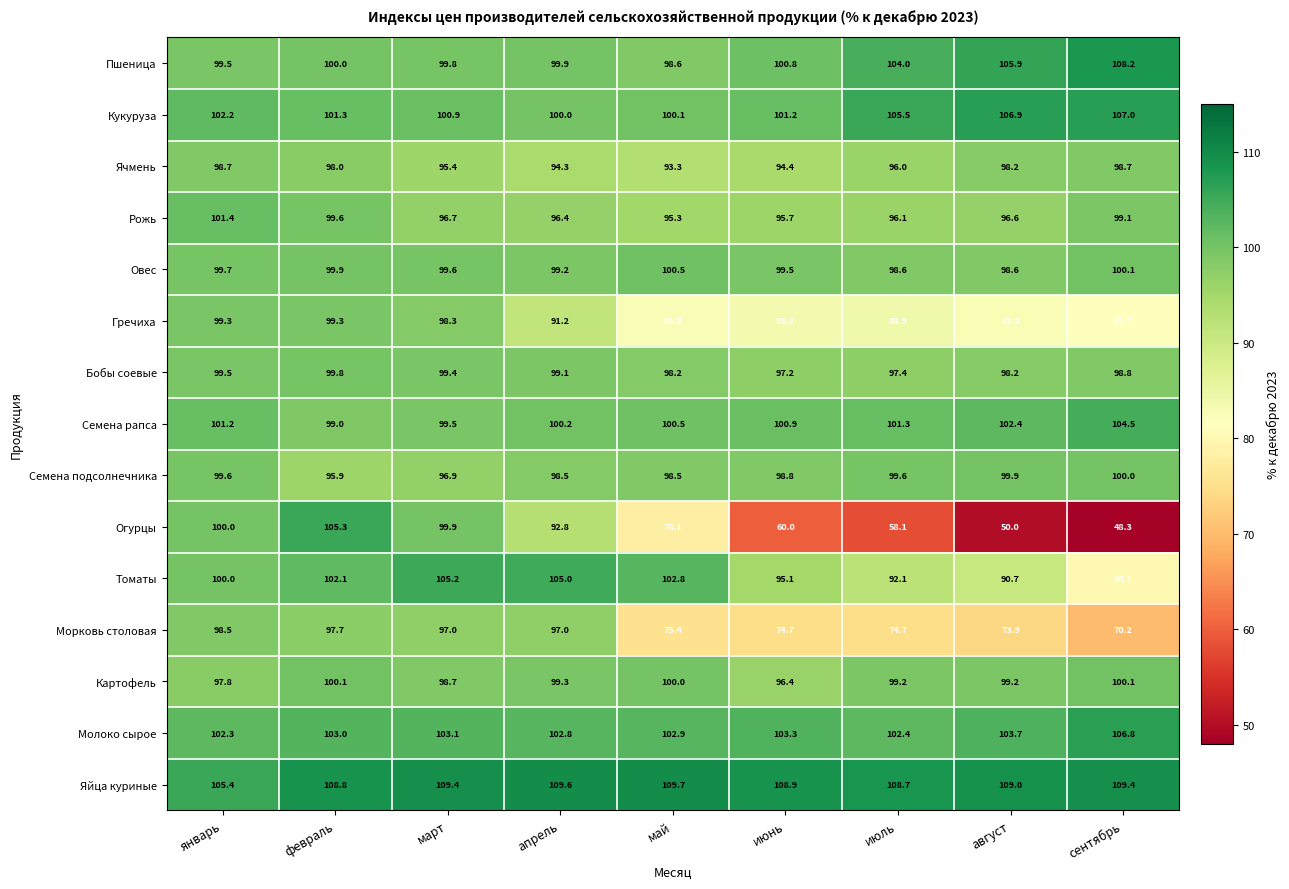

Count the number of data series in this chart.

15